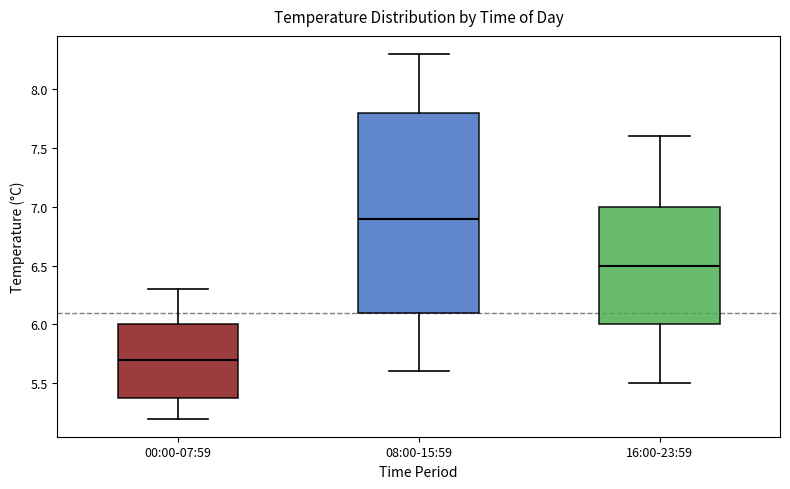

Reading left to right, read every box against the y-axis: the position of its median line, the range the box covers, and the ends of its whiskers. The values are not printed on the chart, so give them approximately, as read against the axis.

00:00-07:59: median 5.7, box 5.4 to 6.0, whiskers 5.2 to 6.3
08:00-15:59: median 6.9, box 6.1 to 7.8, whiskers 5.6 to 8.3
16:00-23:59: median 6.5, box 6.0 to 7.0, whiskers 5.5 to 7.6